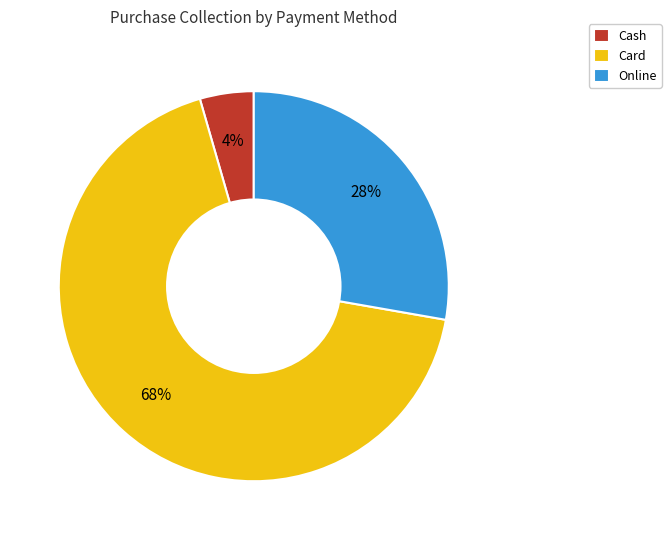

Rank the categories by value from lowest to highest.

Cash, Online, Card